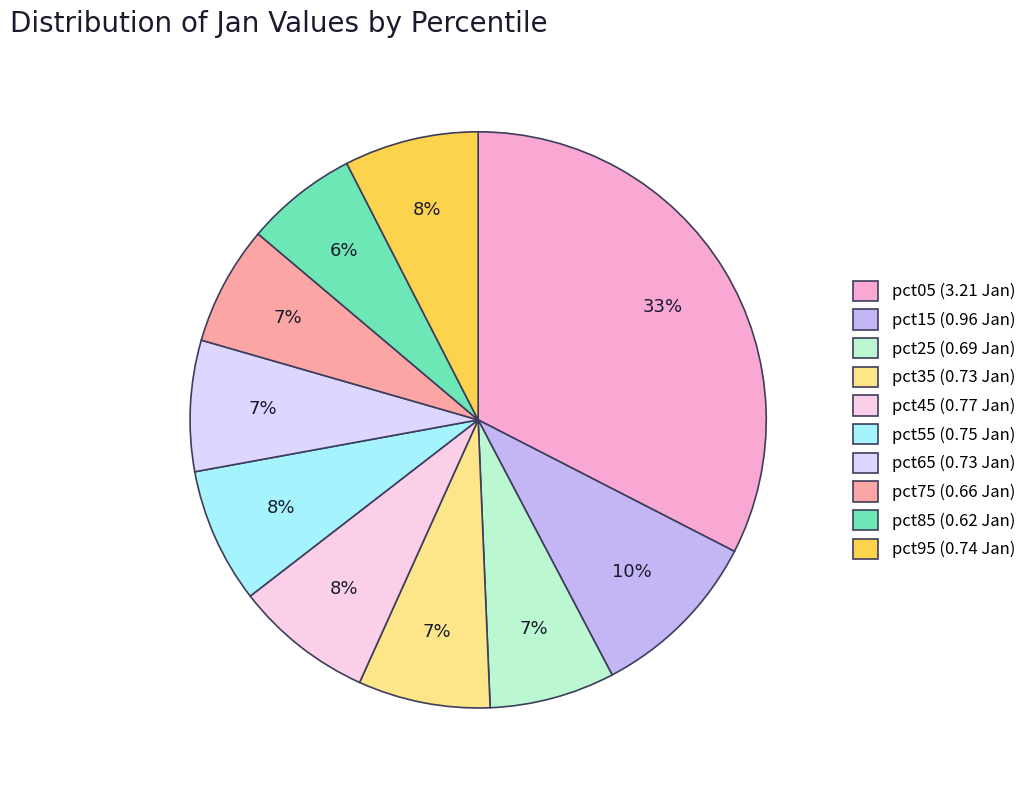

To the nearest percent, what is the combined percentage of pct25 and pct35?

14%